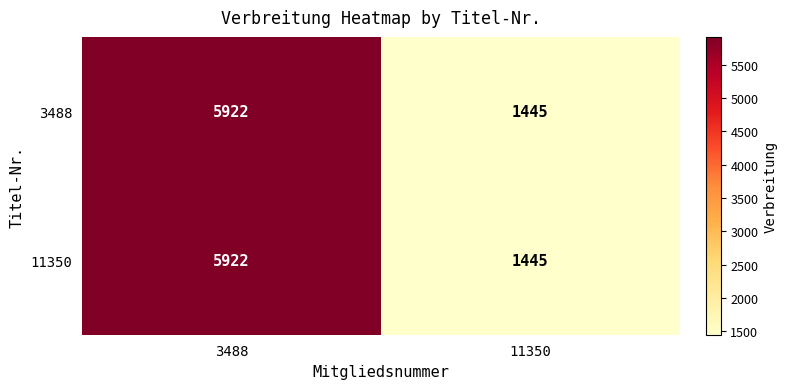

List the labels in order of 3488 value, smallest first.

11350, 3488